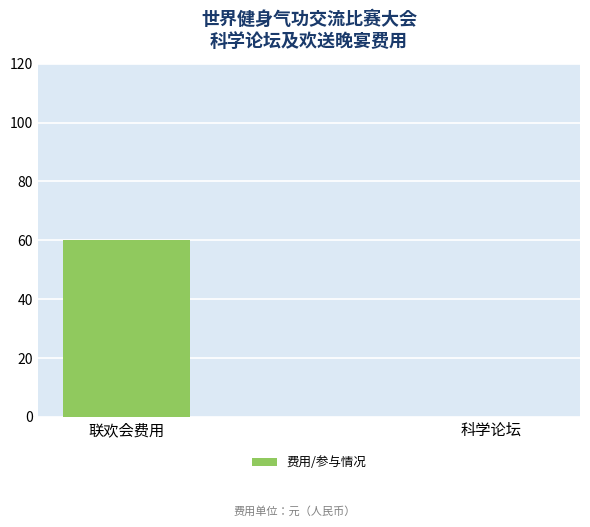

Between 科学论坛 and 联欢会费用, which is larger?

联欢会费用